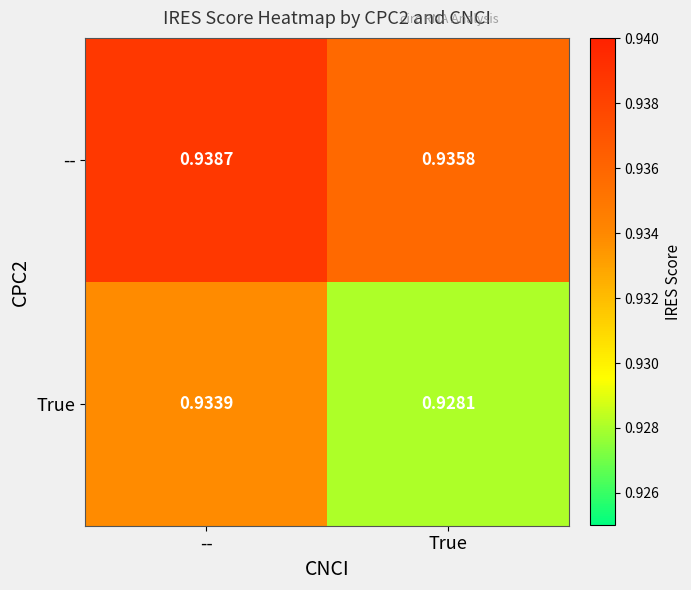

Which category has the highest value in the -- series?

--